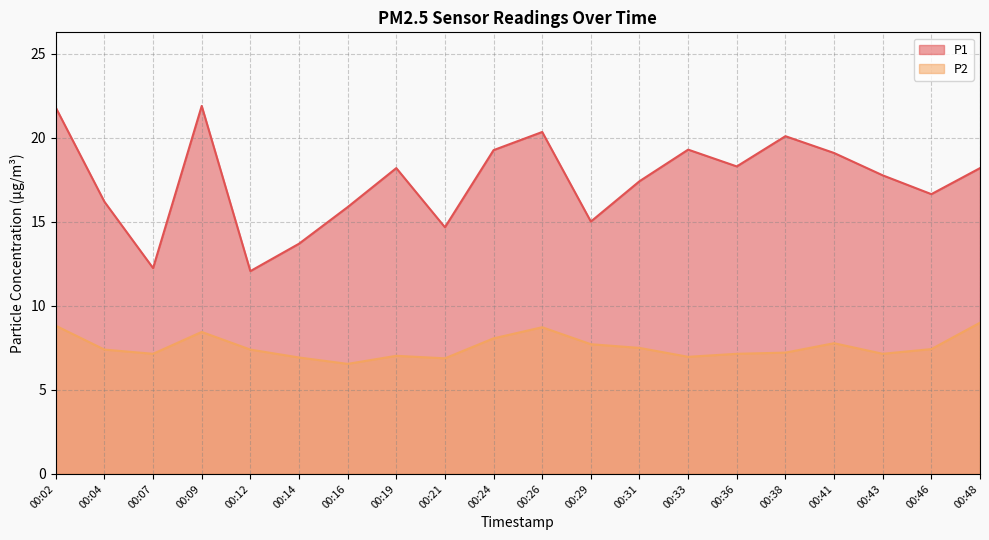

True or false: P2 and P1 cross at least once.

False